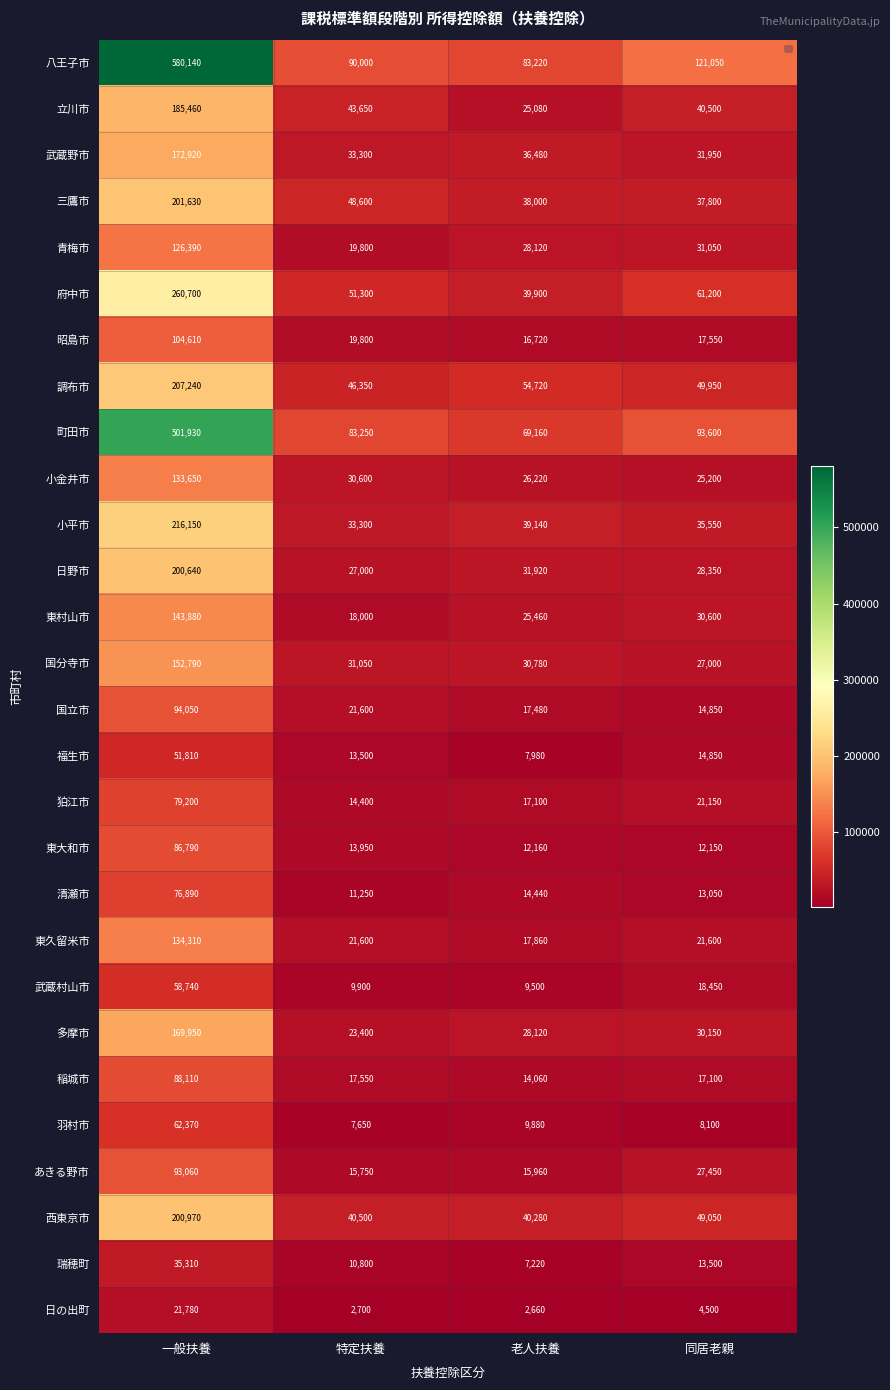

Rank the series by their maximum value, from lowest to highest.

日の出町, 瑞穂町, 福生市, 武蔵村山市, 羽村市, 清瀬市, 狛江市, 東大和市, 稲城市, あきる野市, 国立市, 昭島市, 青梅市, 小金井市, 東久留米市, 東村山市, 国分寺市, 多摩市, 武蔵野市, 立川市, 日野市, 西東京市, 三鷹市, 調布市, 小平市, 府中市, 町田市, 八王子市